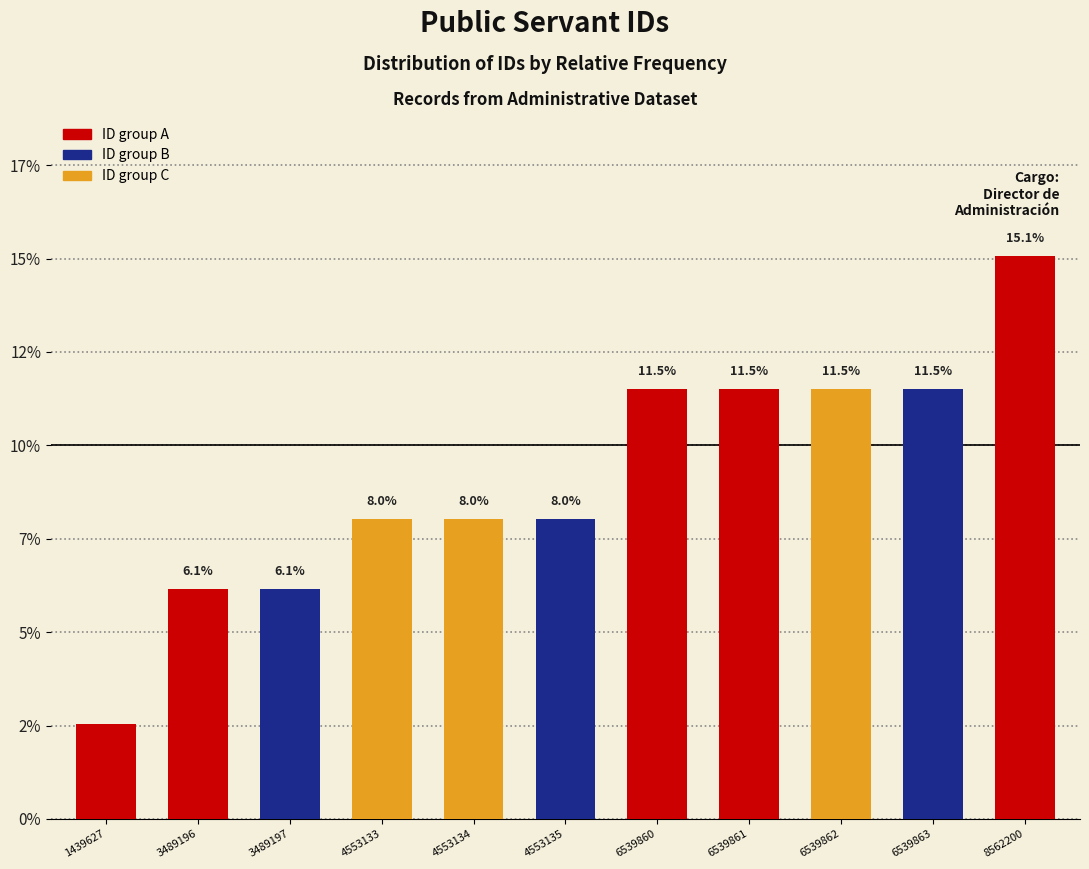

The value at 6539861 is 3.9. True or false?

False